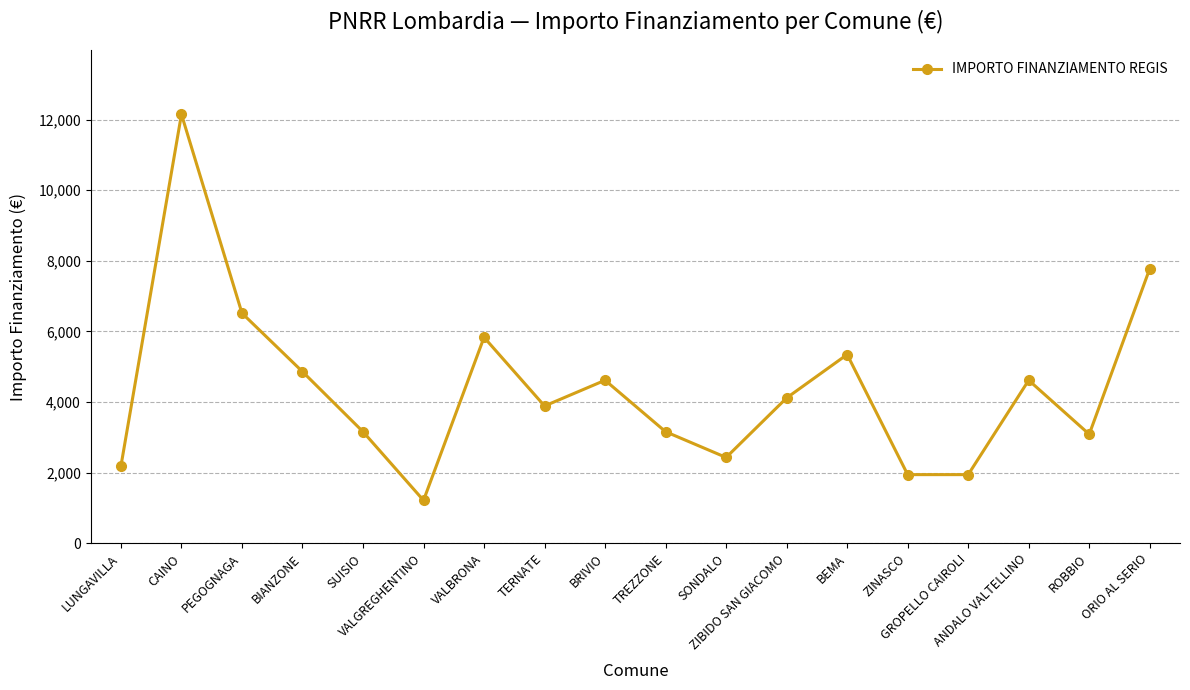

What is the change in value from CAINO to PEGOGNAGA?

-5633